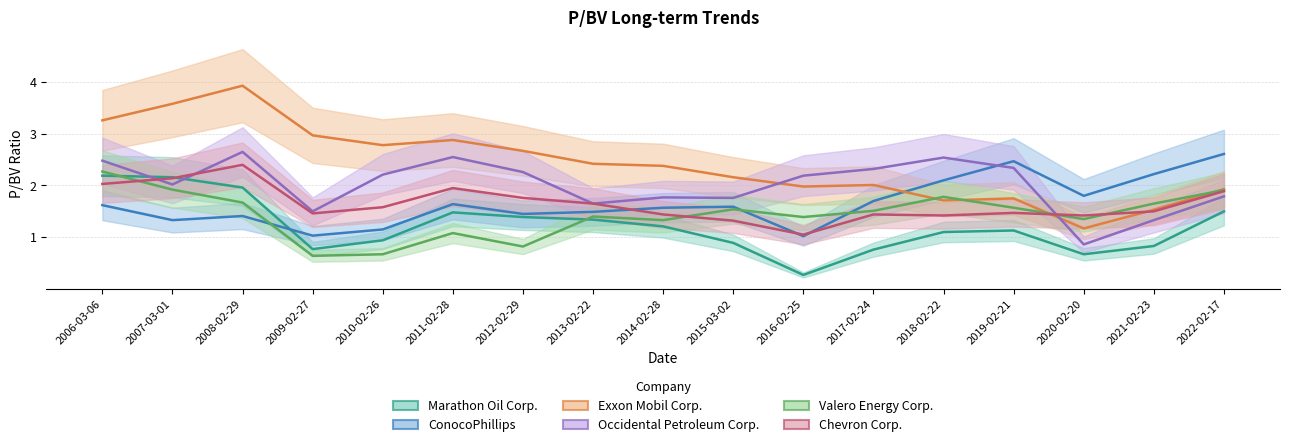

Between 2011-02-28 and 2021-02-23, which series saw the biggest shift?

Exxon Mobil Corp.